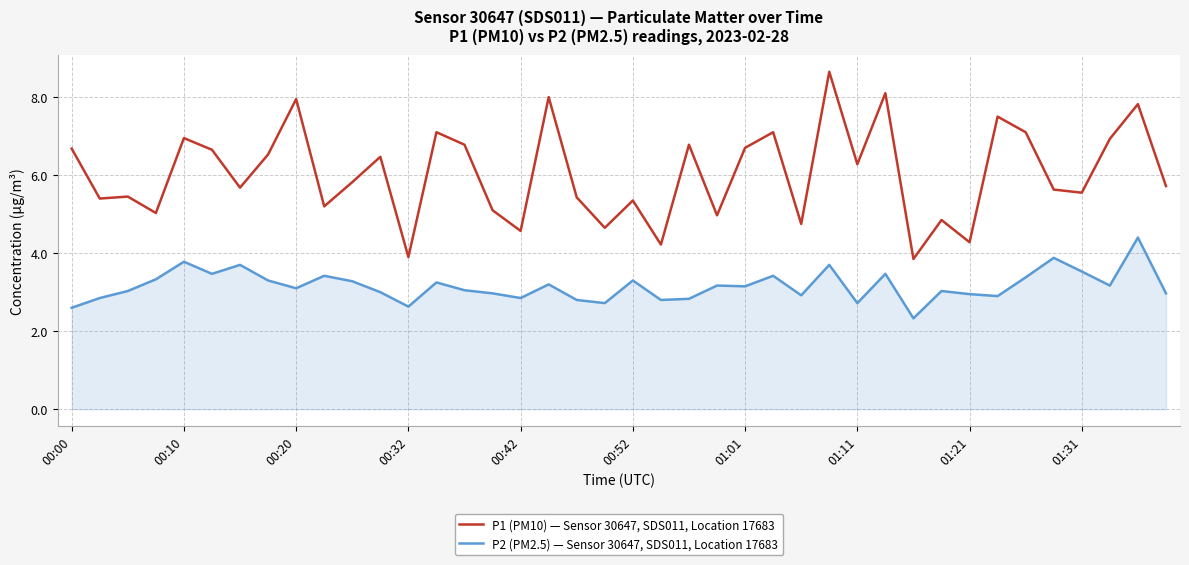

Which series has the largest total across all categories?

P1 (PM10) — Sensor 30647, SDS011, Location 17683